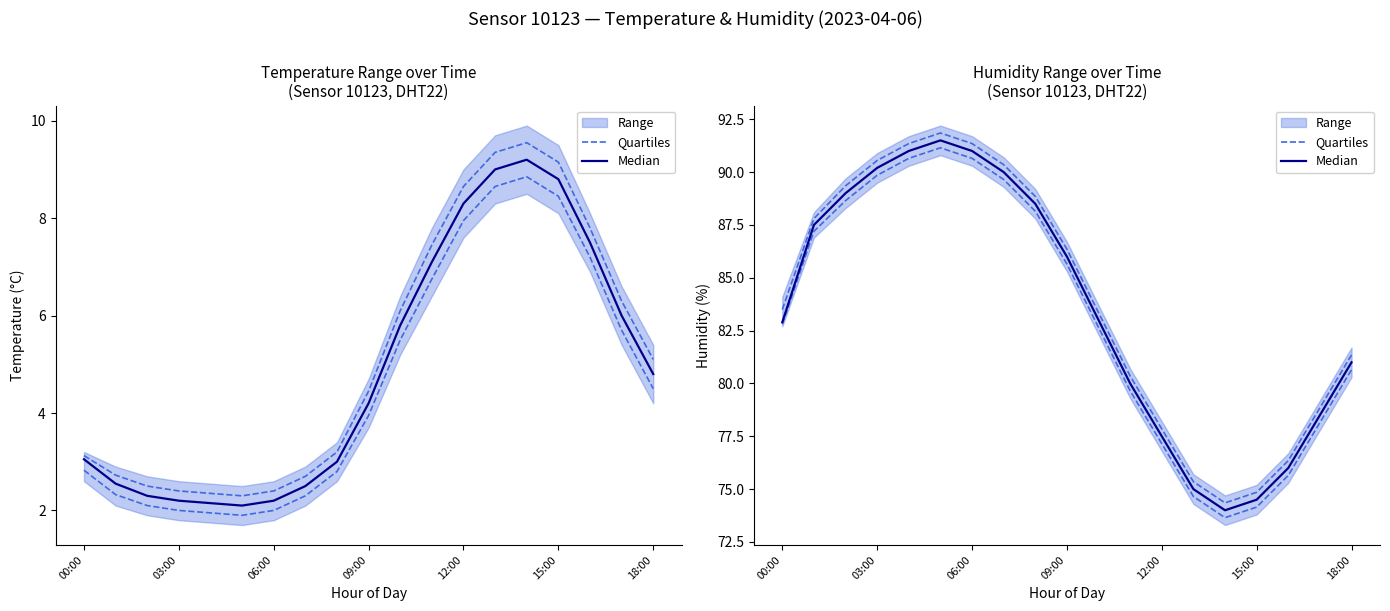

True or false: Median and Quartiles cross at least once.

False